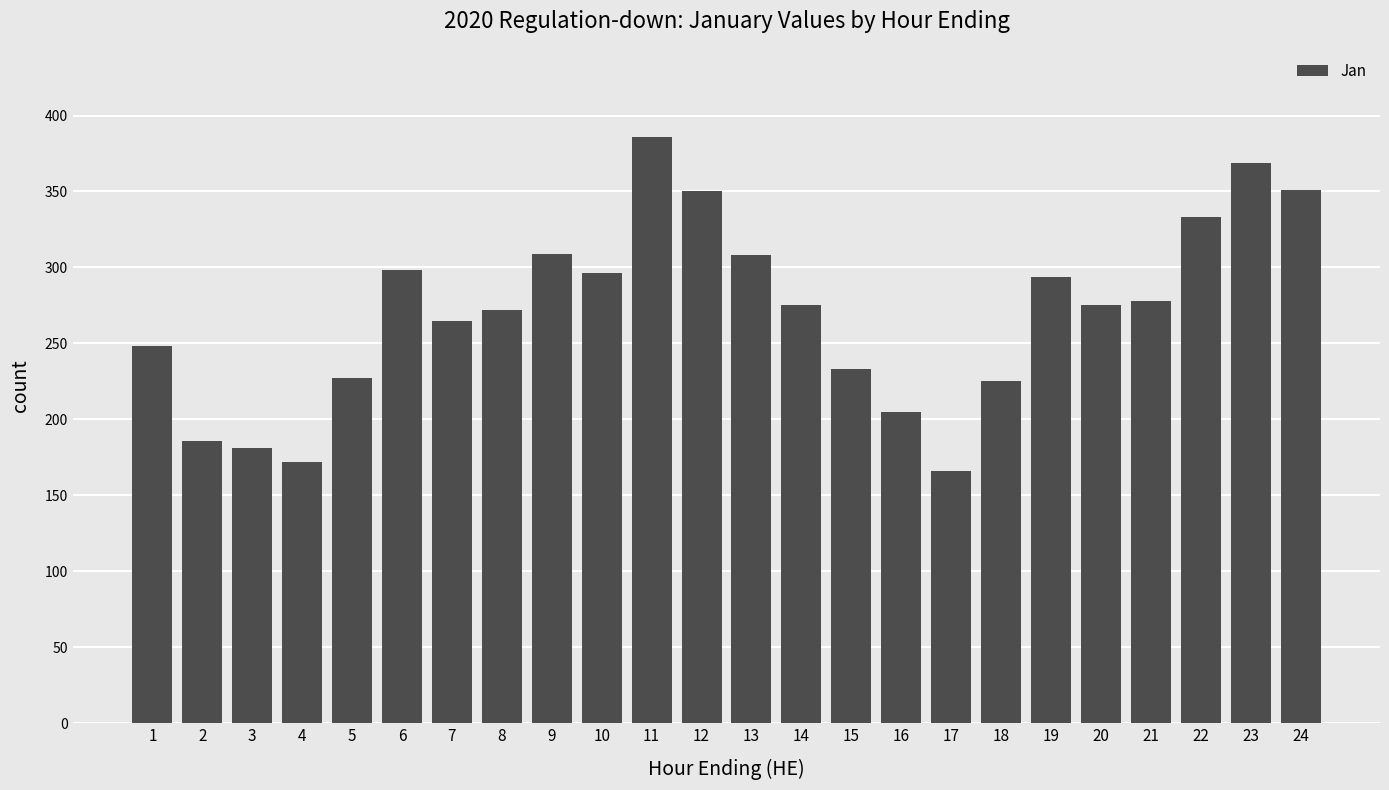

What is the maximum value shown in the chart?

386